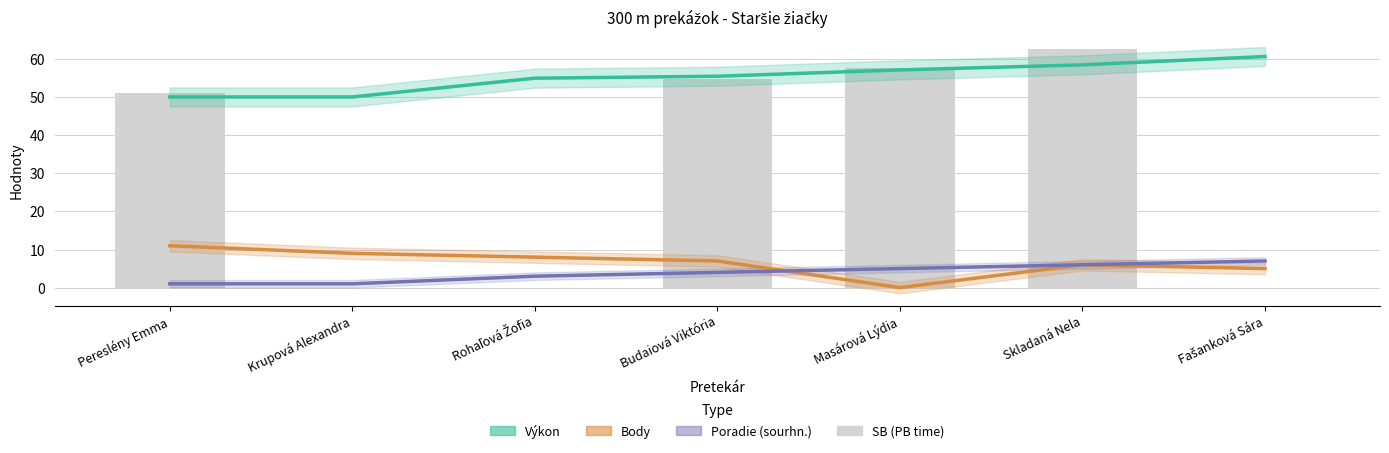

Which series changed the most between Skladaná Nela and Fašanková Sára?

SB